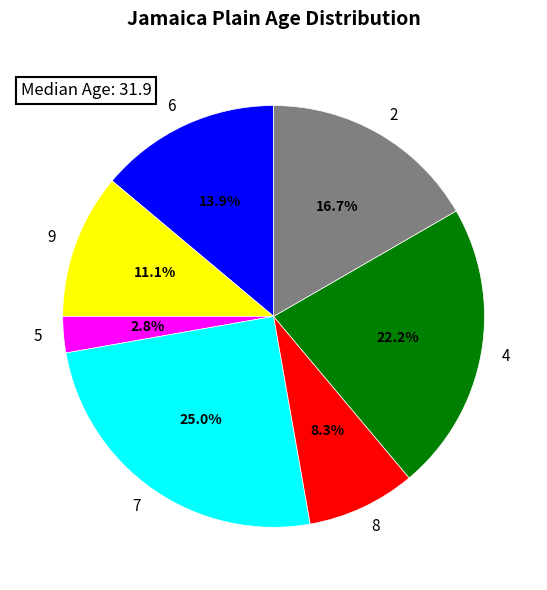

Rank the categories by value from highest to lowest.

7, 4, 2, 6, 9, 8, 5